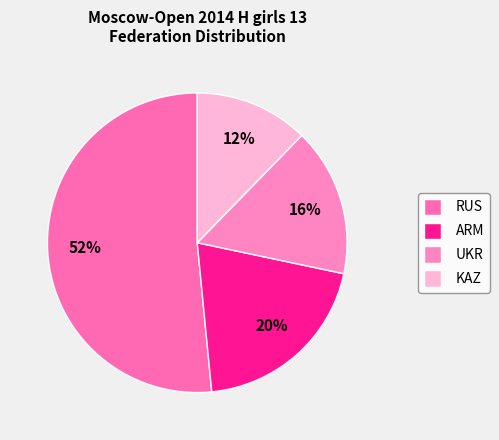

What is the total percentage of ARM and UKR?

36.2%